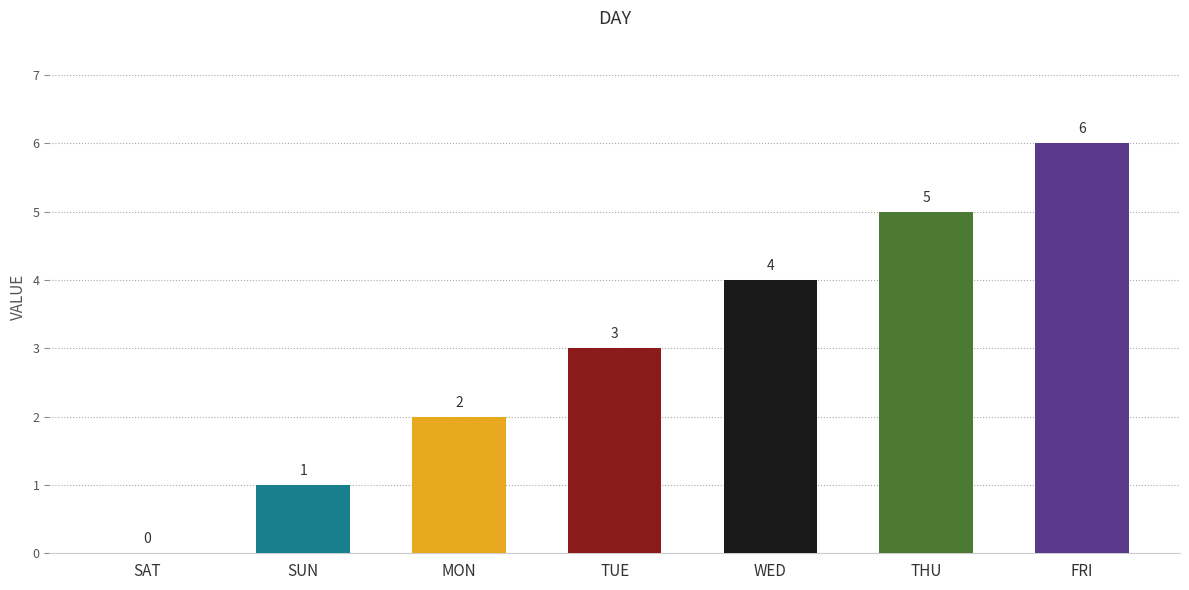

How many values are above zero?

6